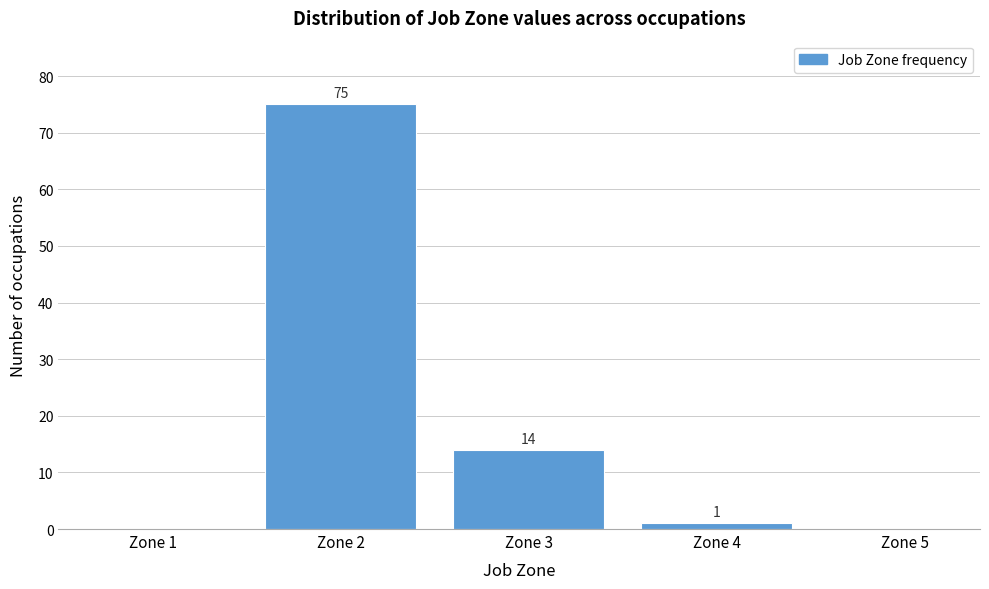

Reading right to left, what are all the values shown in this chart?

Zone 5=0	Zone 4=1	Zone 3=14	Zone 2=75	Zone 1=0